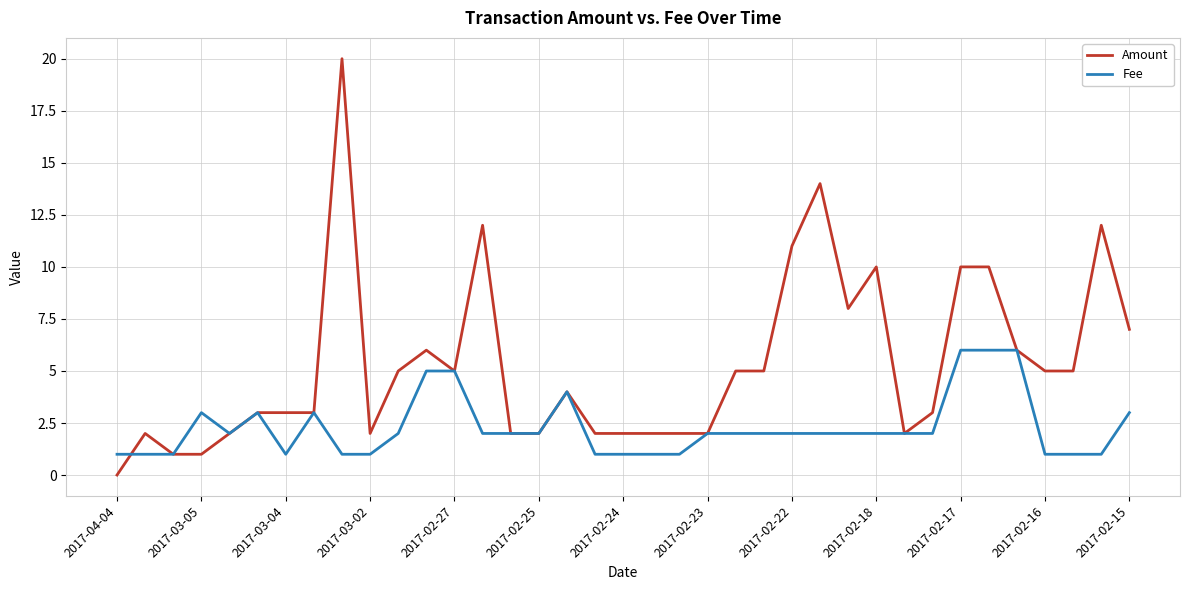

What are all the series names shown in the legend?

Amount, Fee